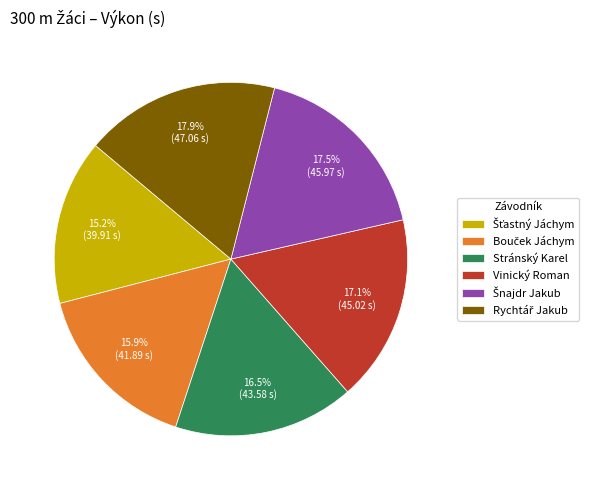

Is the sum of Stránský Karel and Vinický Roman greater than half?

No